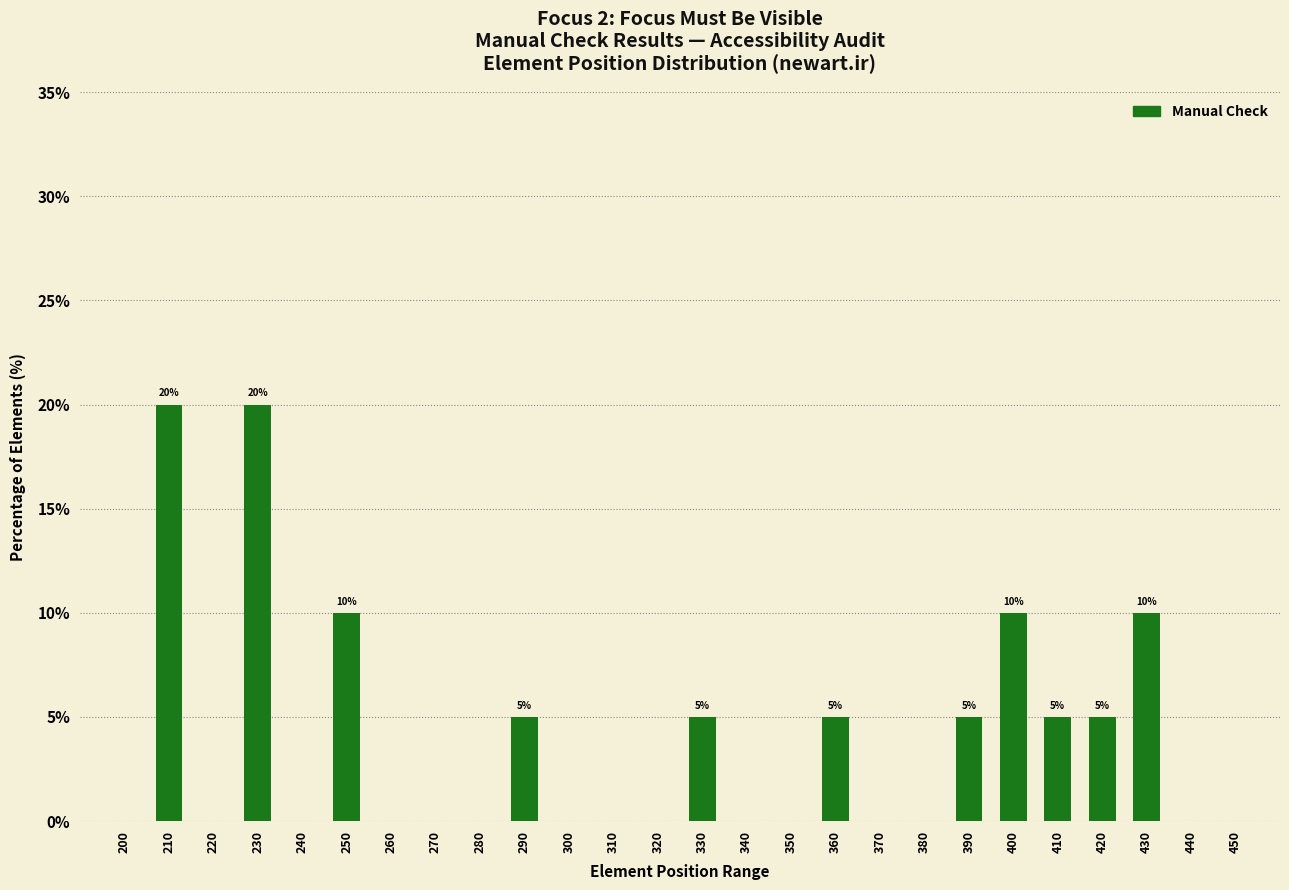

How many categories are shown in the chart?

26